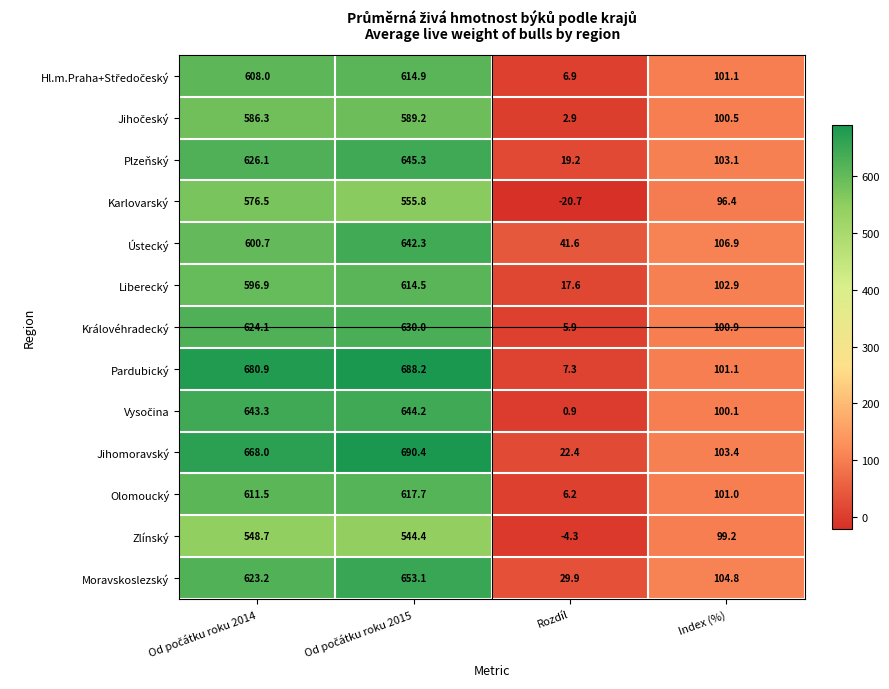

The value of Plzeňský at Index (%) is 103.1. True or false?

True